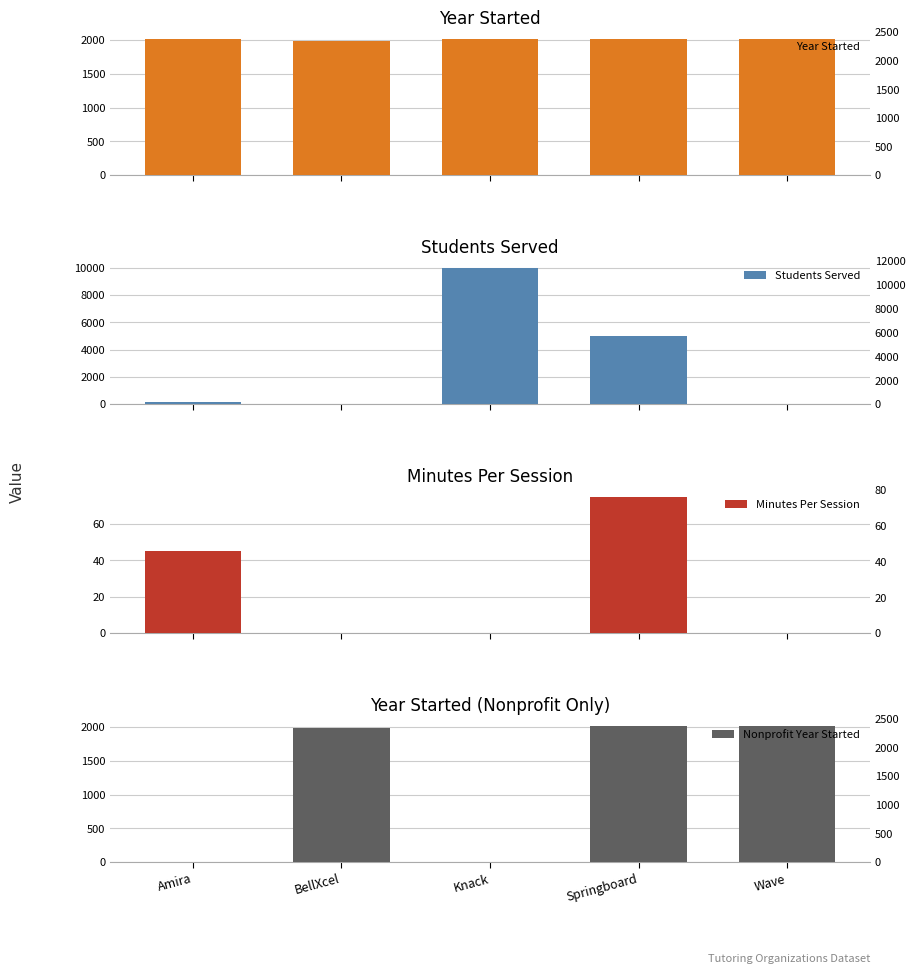

Reading left to right, list all the values displayed in this chart.

Year Started: Amira=2018	BellXcel=1992	Knack=2015	Springboard=2012	Wave=2020
Students Served: Amira=146	BellXcel=0	Knack=10000	Springboard=5000	Wave=0
Minutes Per Session: Amira=45	BellXcel=0	Knack=0	Springboard=75	Wave=0
Nonprofit Year Started: Amira=0	BellXcel=1992	Knack=0	Springboard=2012	Wave=2020